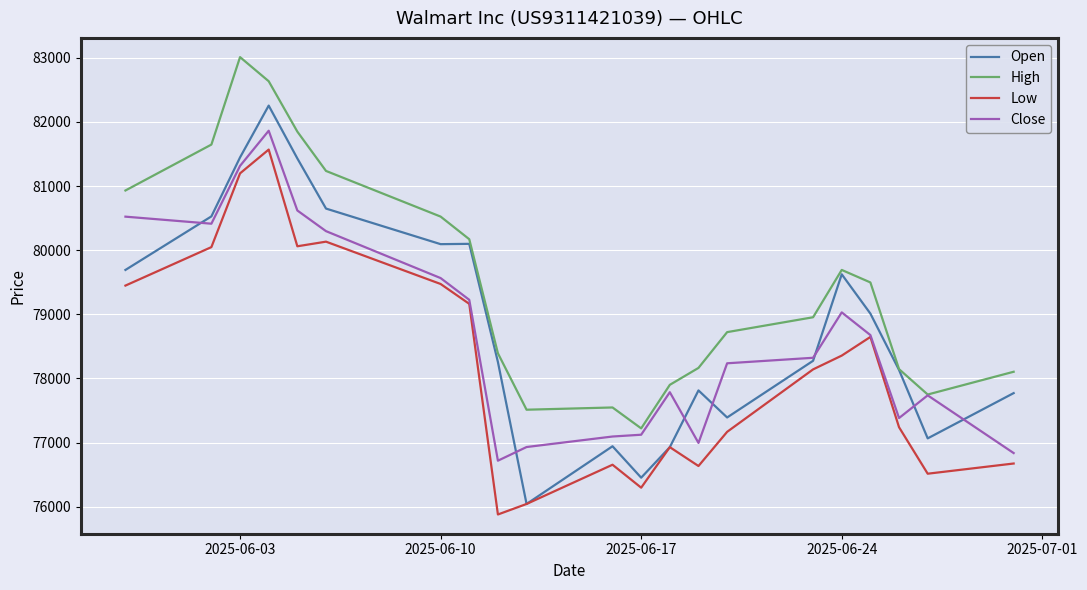

What is the greatest value displayed?

83011